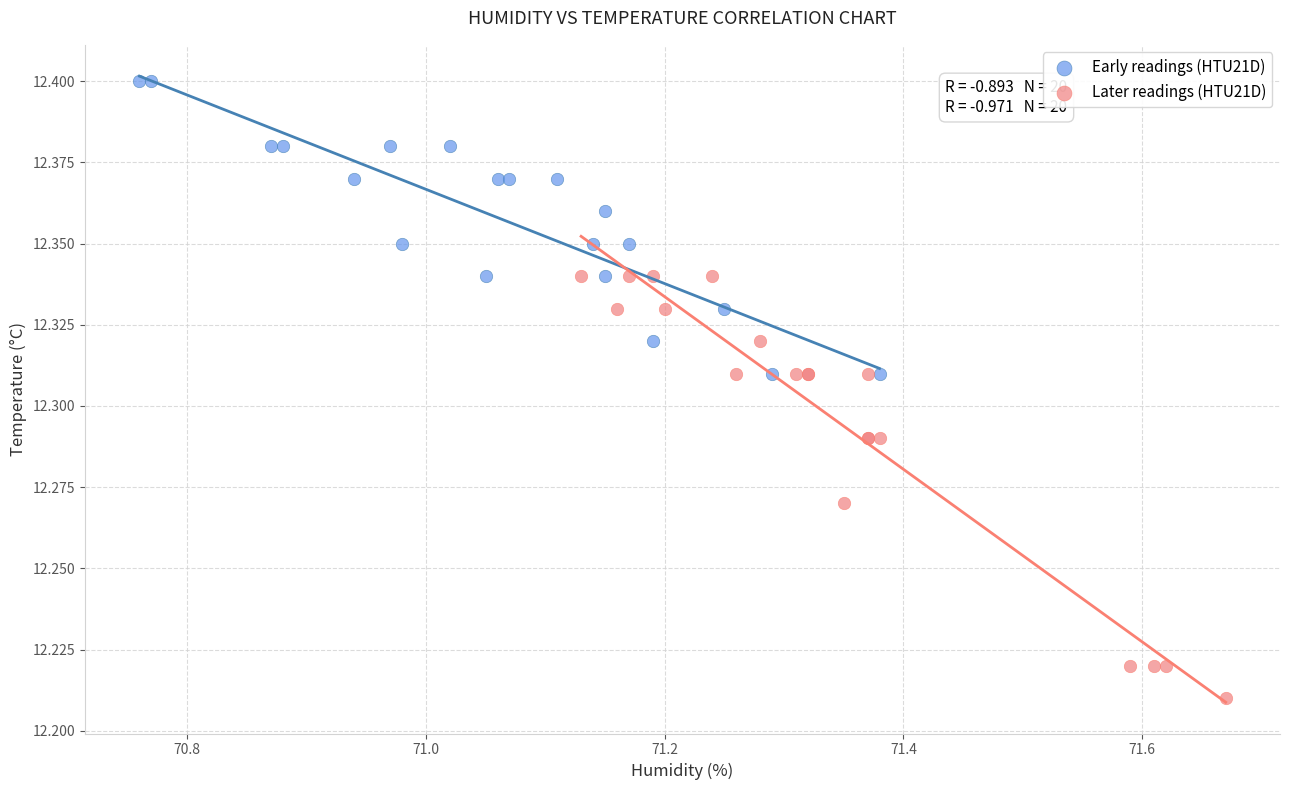

What are all the series names shown in the legend?

Early readings (HTU21D), Later readings (HTU21D)